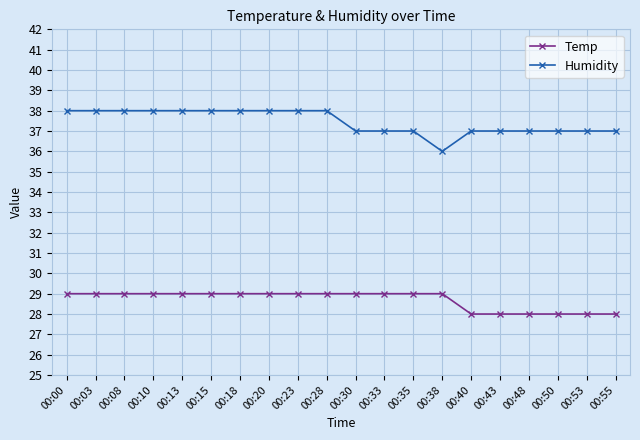

What is the sum of the Temp values at 00:50 and 00:00?

57